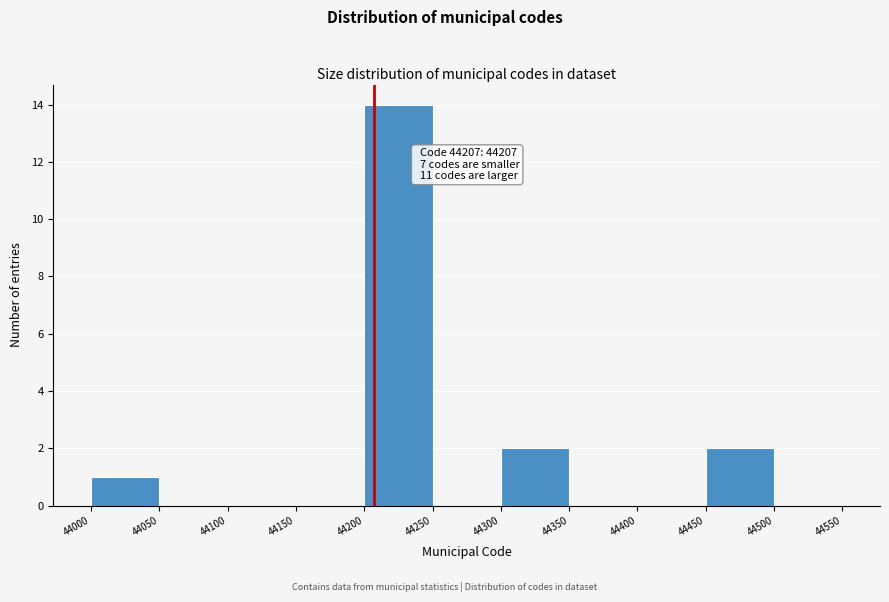

Over which range of the x-axis is the bar tallest?

44200 to 44250